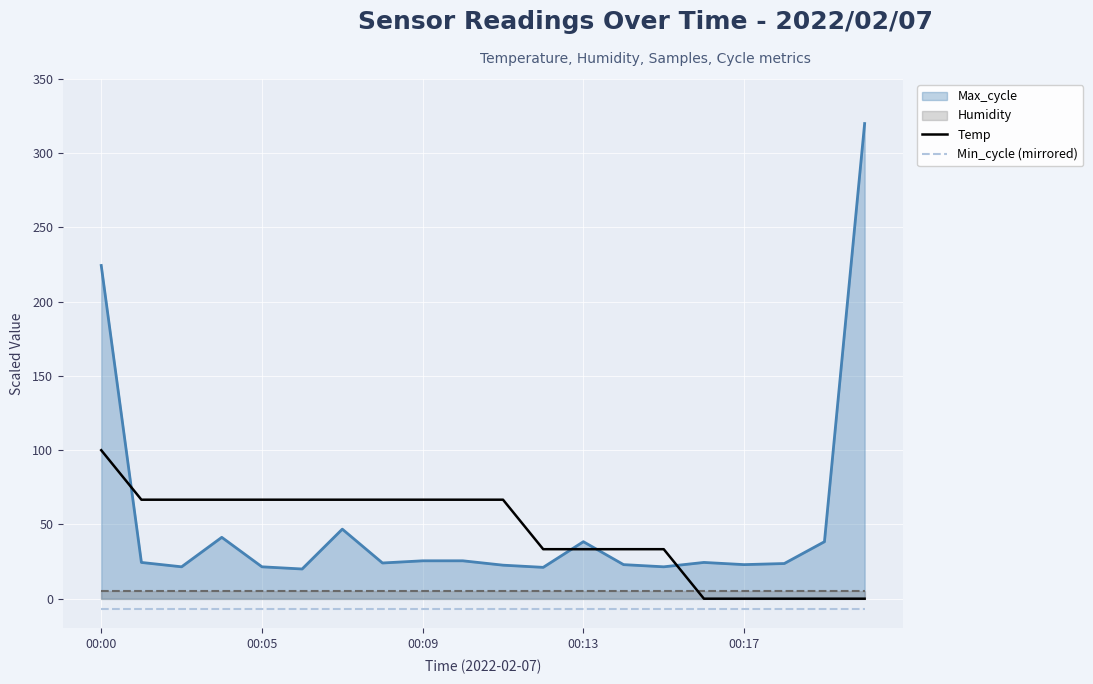

The value of Max_cycle at 00:17 is 22.9. True or false?

True